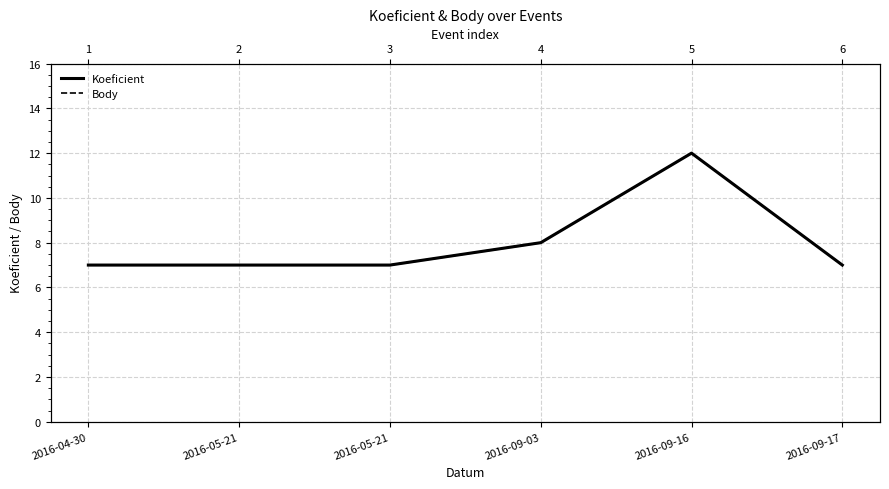

What is the value of the Koeficient point at the 5th from the left?

12